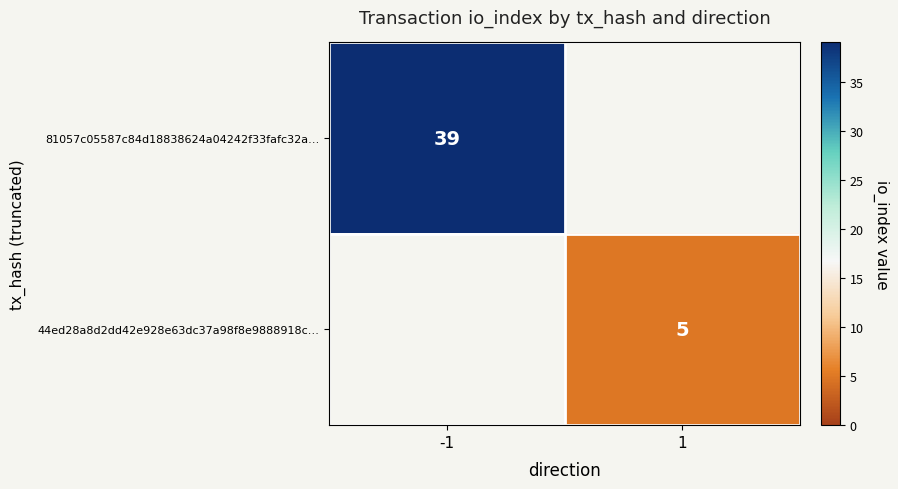

The value of 81057c05587c84d18838624a04242f33fafc32a… at -1 is 39. True or false?

True